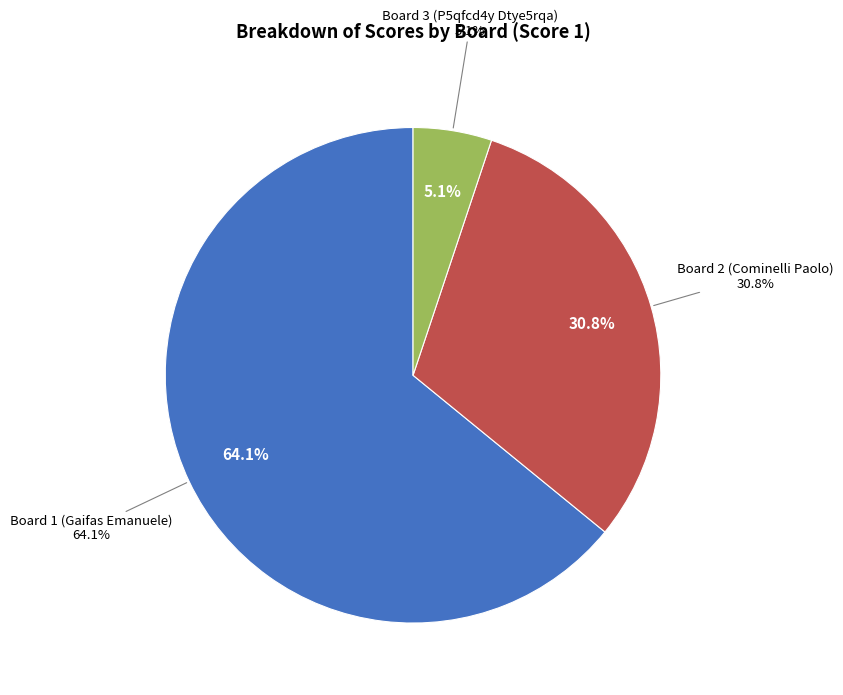

What portion of the pie excludes Board 3 (P5qfcd4y Dtye5rqa)?

94.9%